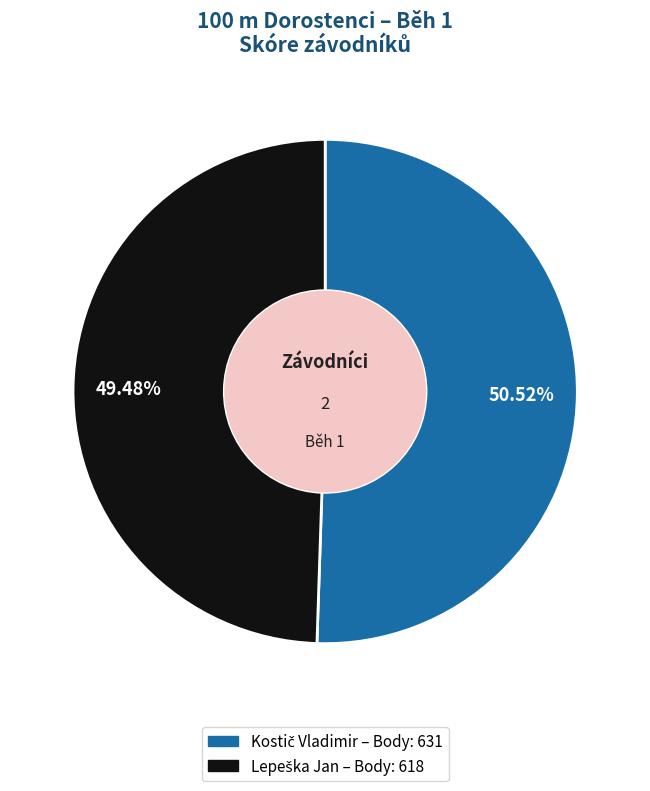

How many segments does this pie chart have?

2